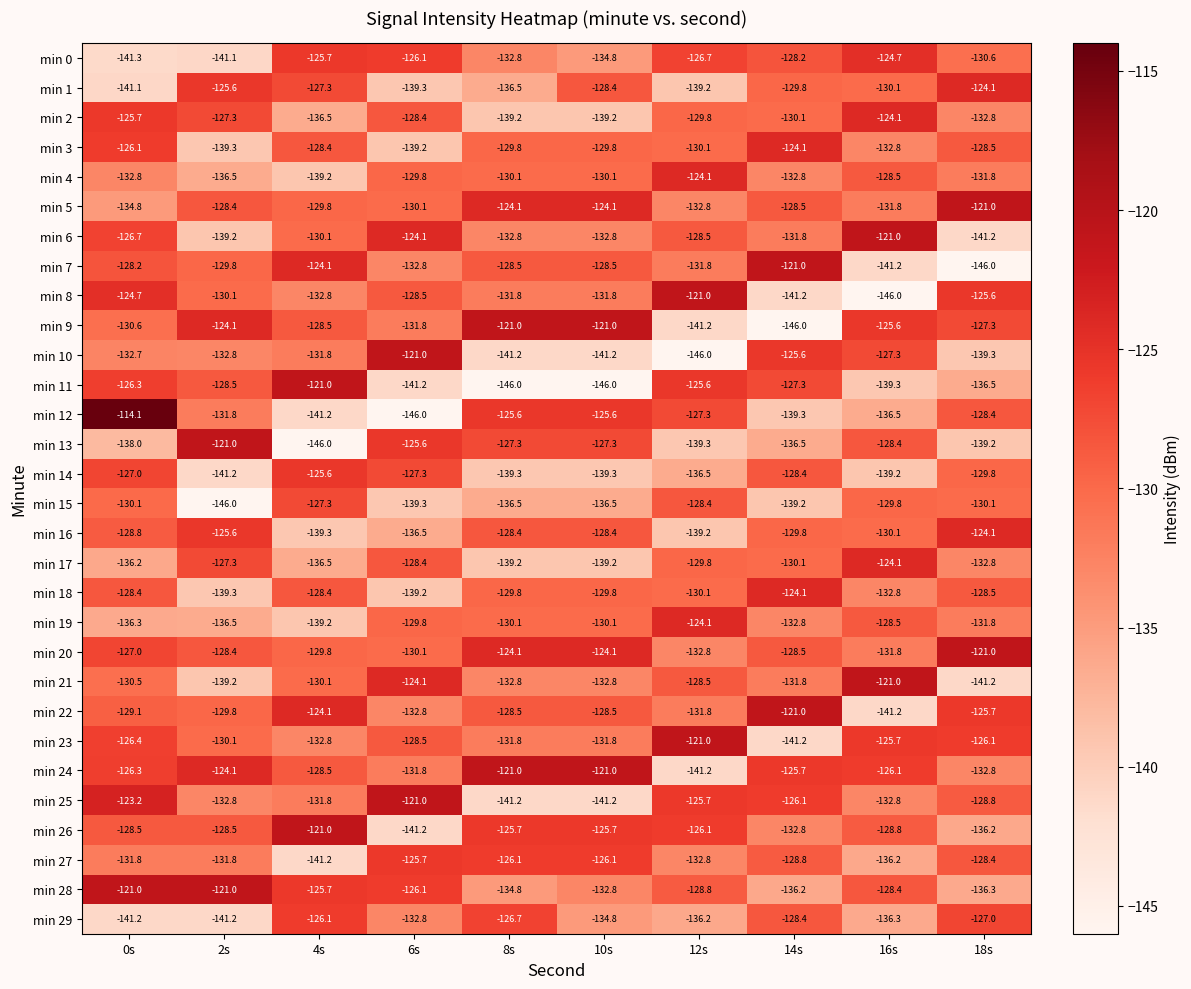

What is the difference between the min 0 values at 18s and 16s?

5.9